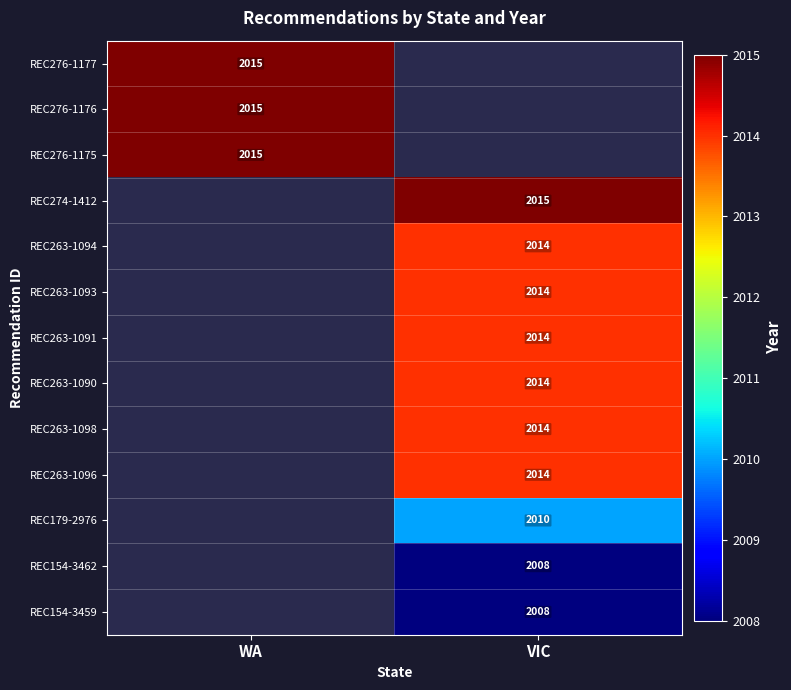

How many values in REC263-1096 are above zero?

1